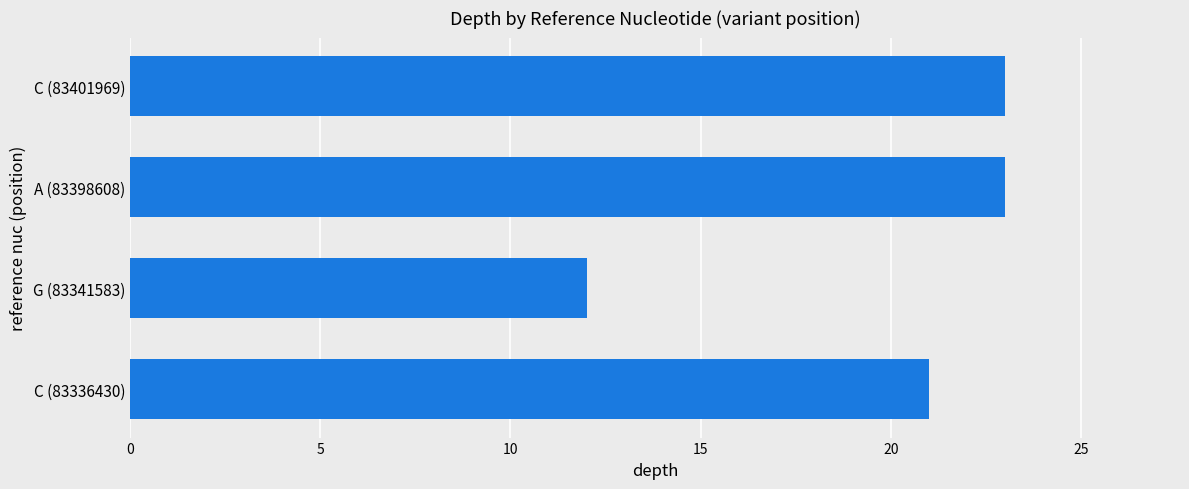

How many series are shown in this chart?

1